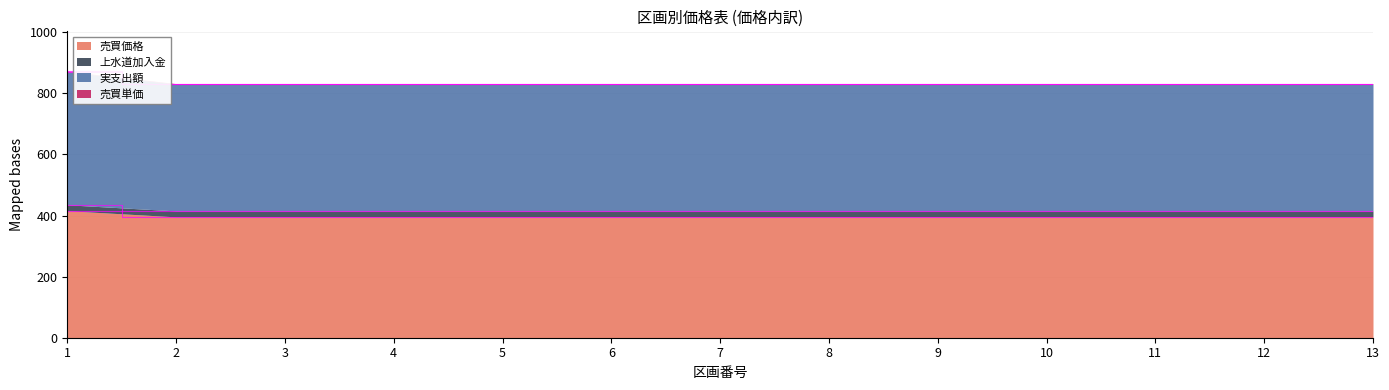

True or false: 売買単価 has a value of 1373.3 at 12.

False